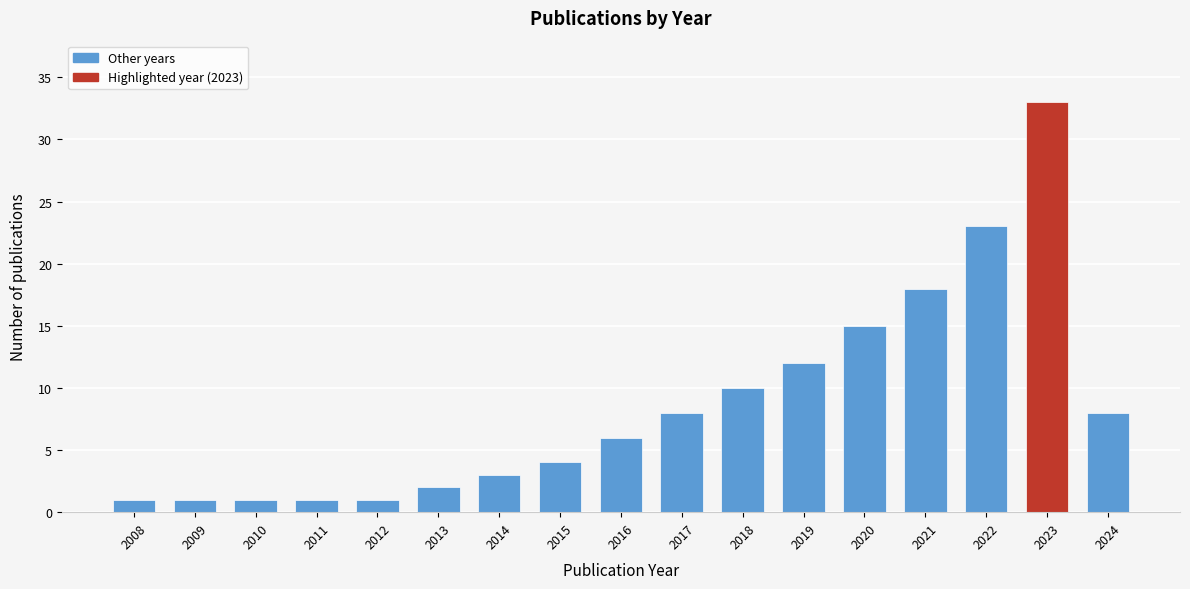

Reading left to right, transcribe all the data shown in this chart.

2008=1	2009=1	2010=1	2011=1	2012=1	2013=2	2014=3	2015=4	2016=6	2017=8	2018=10	2019=12	2020=15	2021=18	2022=23	2023=33	2024=8